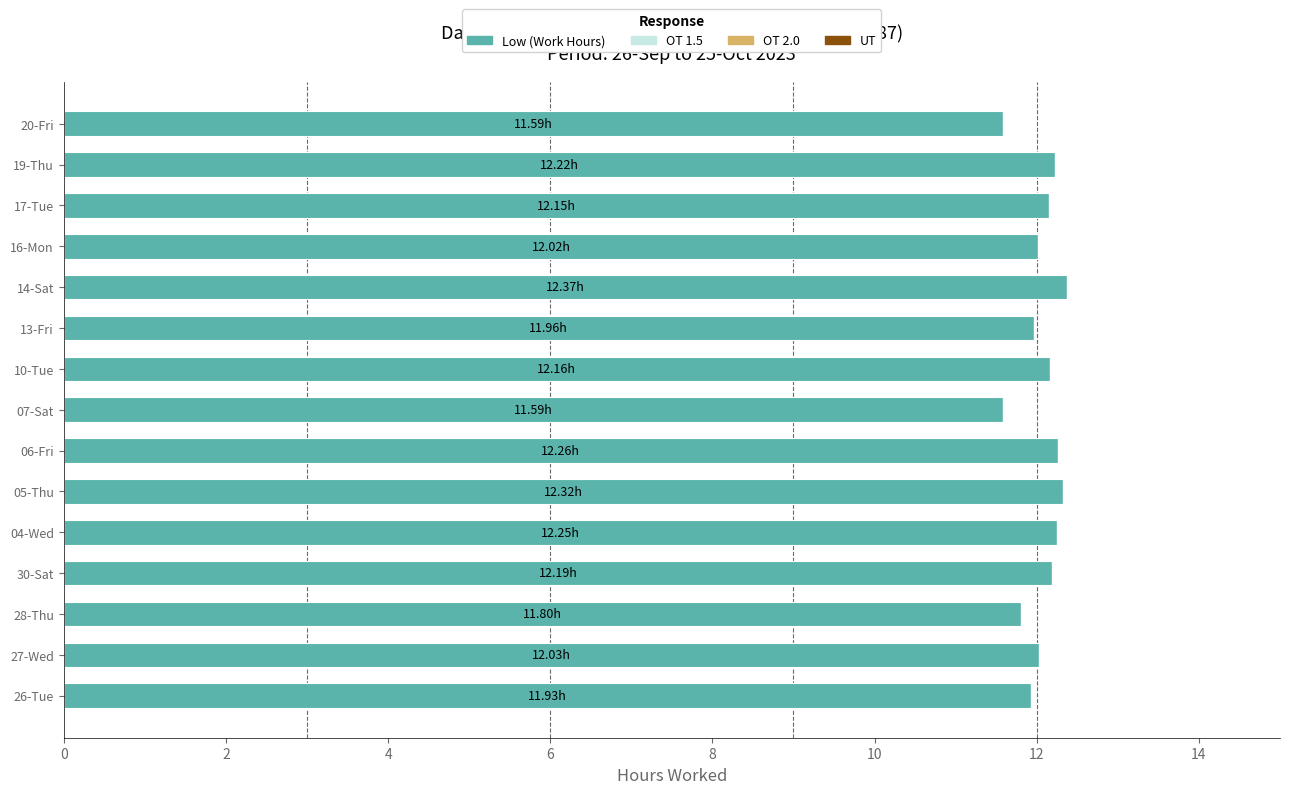

What is the difference between the maximum and minimum values?

0.8